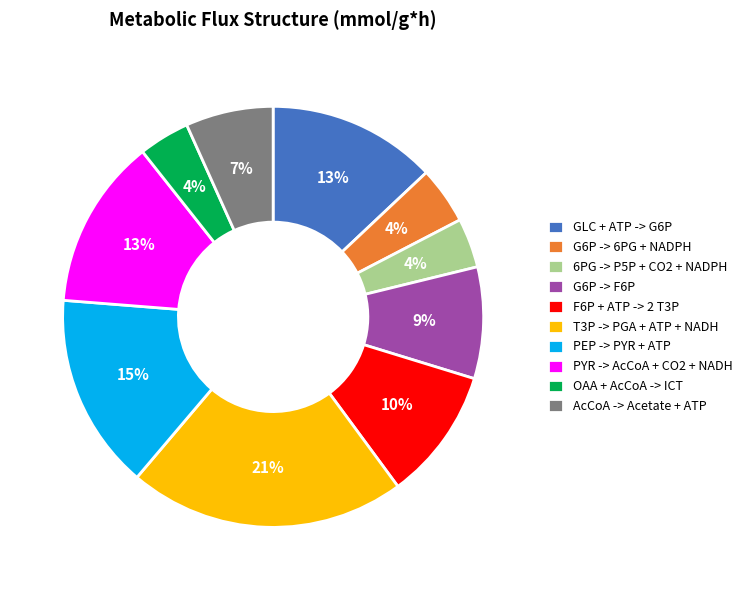

True or false: PEP -> PYR + ATP accounts for 15% of the total.

True